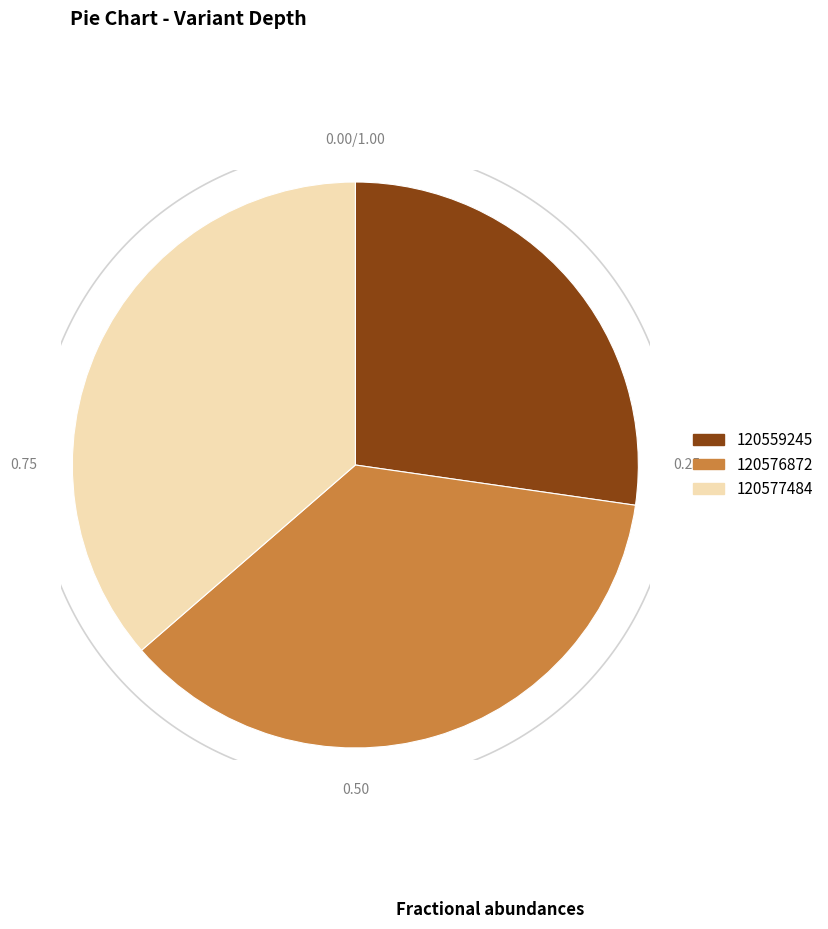

To the nearest percent, what percentage of the pie is 120559245?

27%